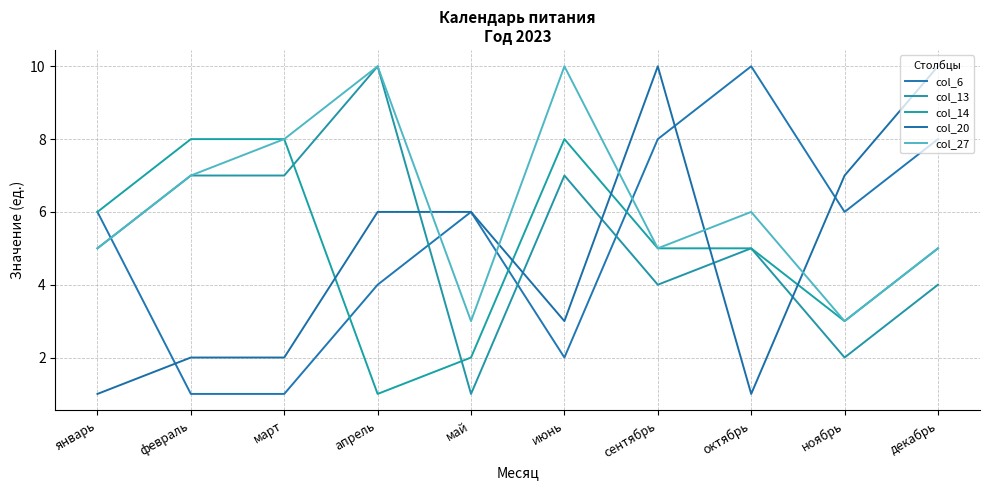

At how many categories does at least one series exceed 1?

10